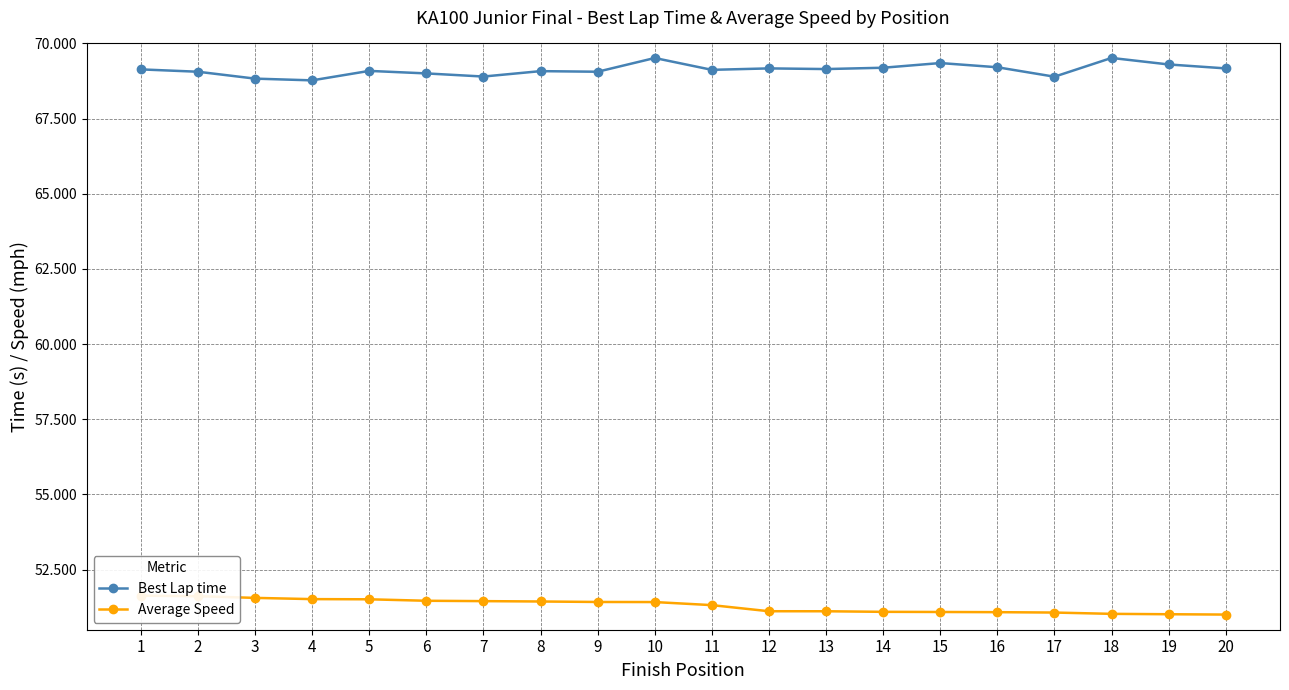

Reading left to right, list all the values displayed in this chart.

Best Lap time: 1=69.1	2=69.1	3=68.8	4=68.8	5=69.1	6=69.0	7=68.9	8=69.1	9=69.1	10=69.5	11=69.1	12=69.2	13=69.1	14=69.2	15=69.3	16=69.2	17=68.9	18=69.5	19=69.3	20=69.2
Average Speed: 1=51.6	2=51.6	3=51.6	4=51.5	5=51.5	6=51.5	7=51.5	8=51.4	9=51.4	10=51.4	11=51.3	12=51.1	13=51.1	14=51.1	15=51.1	16=51.1	17=51.1	18=51.0	19=51.0	20=51.0